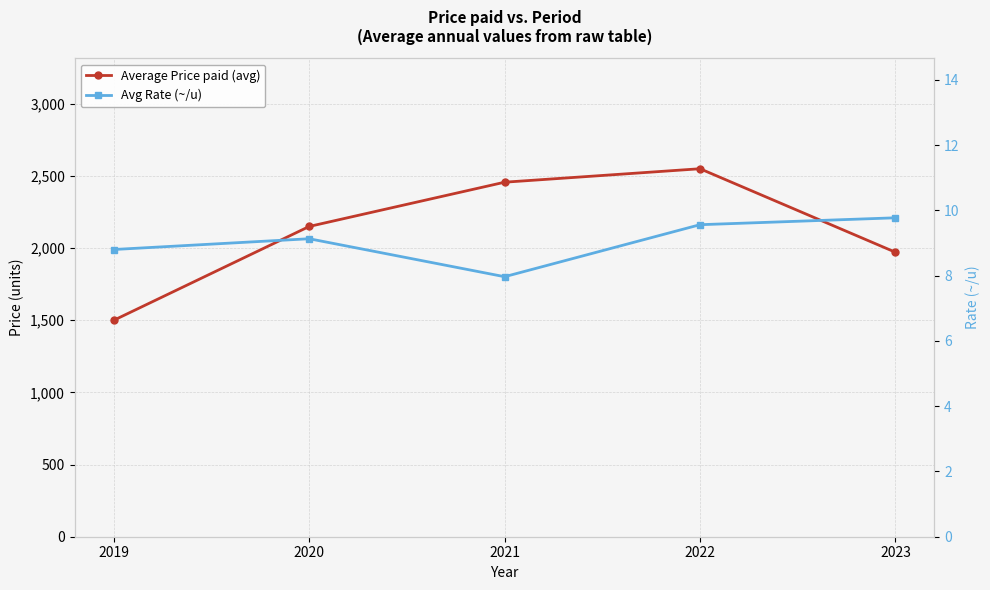

What is the total value across all series at 2021?

2464.6